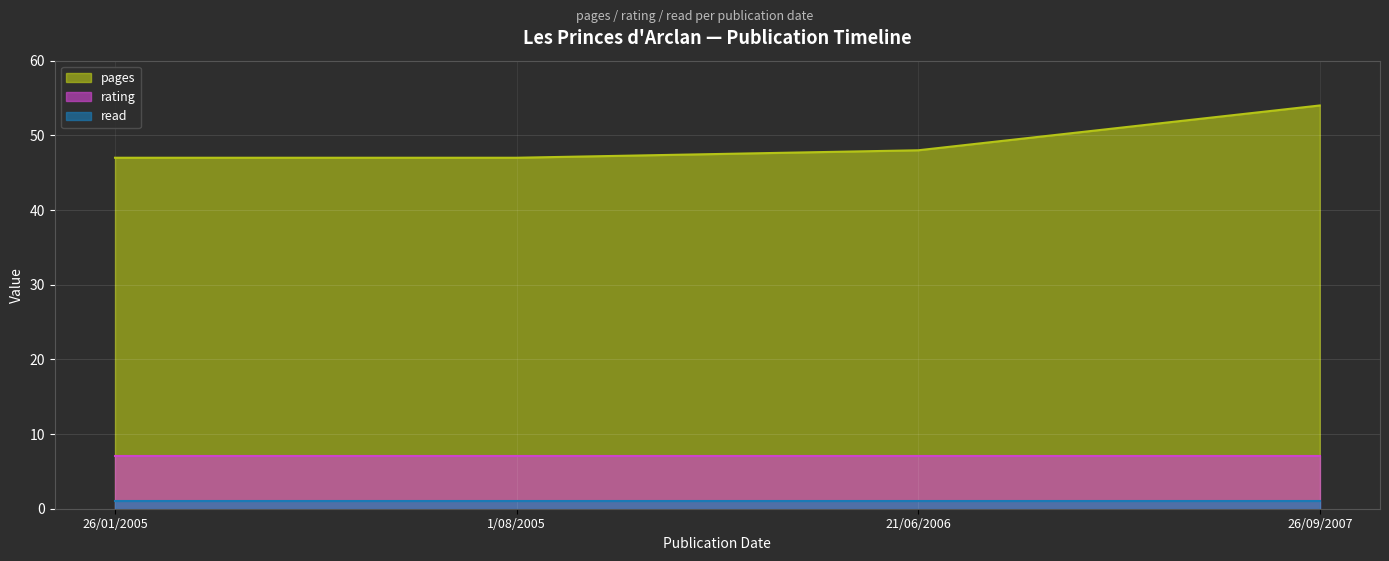

True or false: rating and pages cross at least once.

False